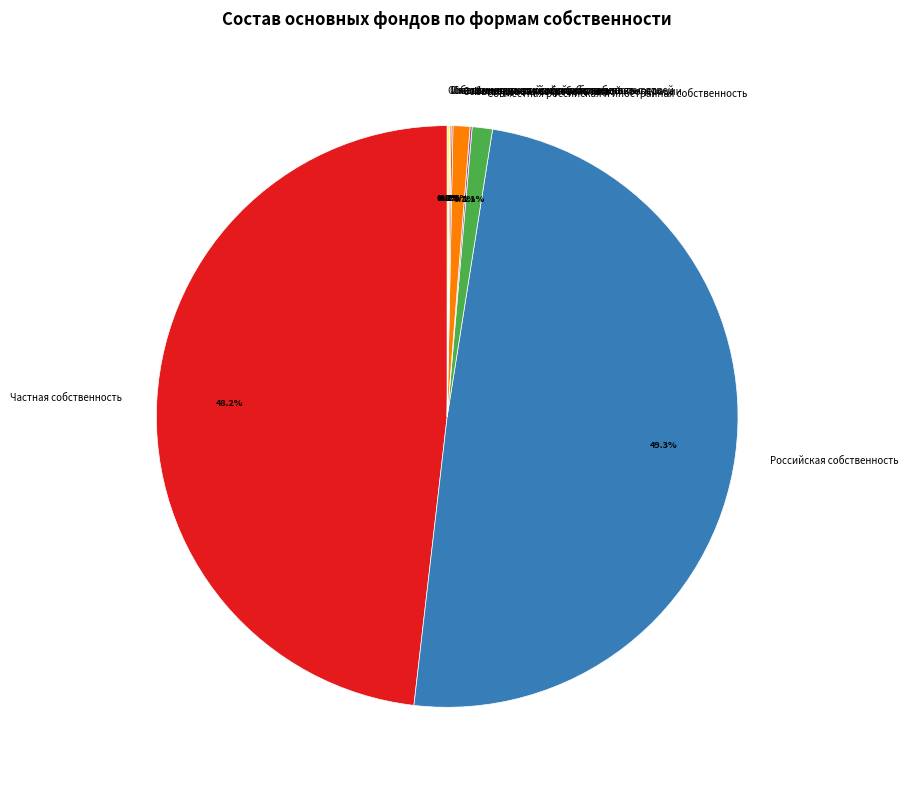

What percentage is NOT represented by Совместная российская и иностранная собственность?

98.9%